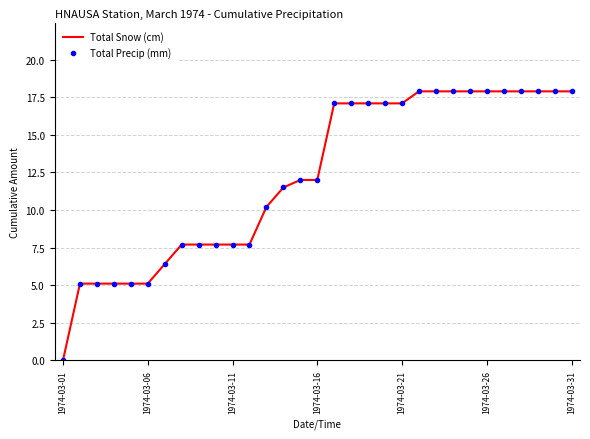

True or false: Total Precip (mm) and Total Snow (cm) cross at least once.

False